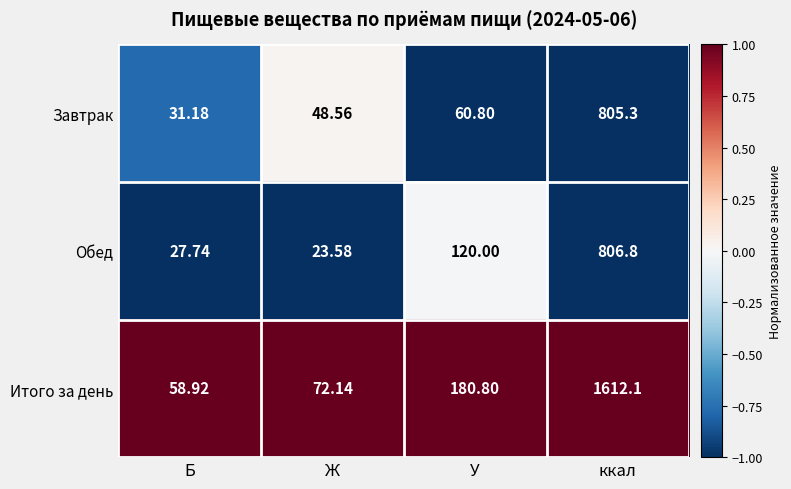

At У, list the series in order from largest to smallest.

Итого за день, Обед, Завтрак